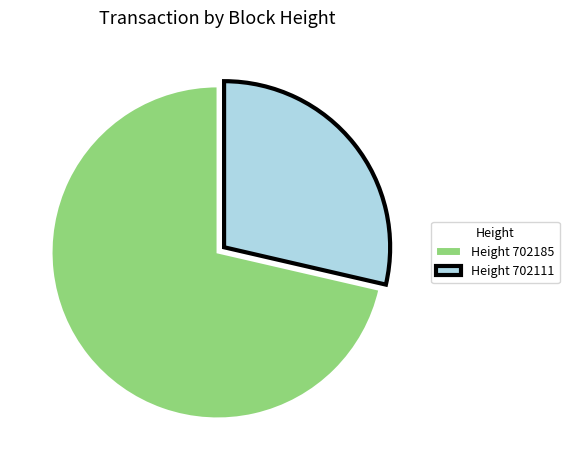

Which category accounts for the majority?

Height 702185